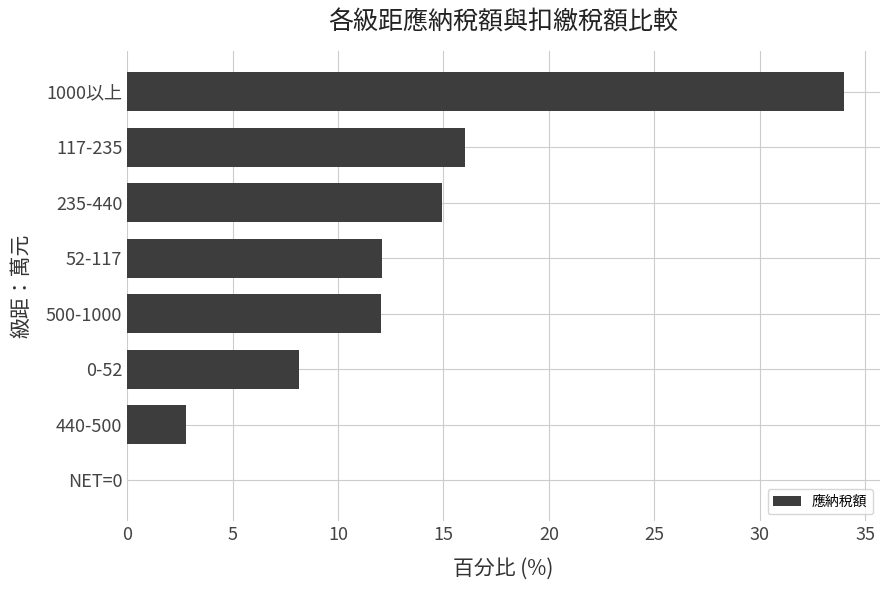

Reading top to bottom, transcribe all the data shown in this chart.

1000以上=34.0	117-235=16.0	235-440=14.9	52-117=12.1	500-1000=12.1	0-52=8.1	440-500=2.8	NET=0=0.0